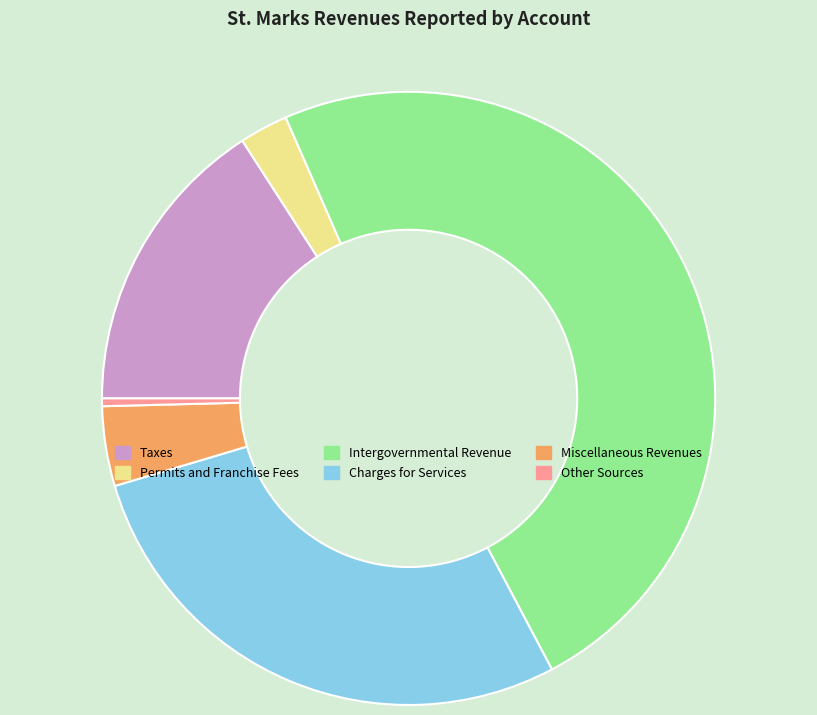

True or false: Permits and Franchise Fees accounts for 3% of the total.

True